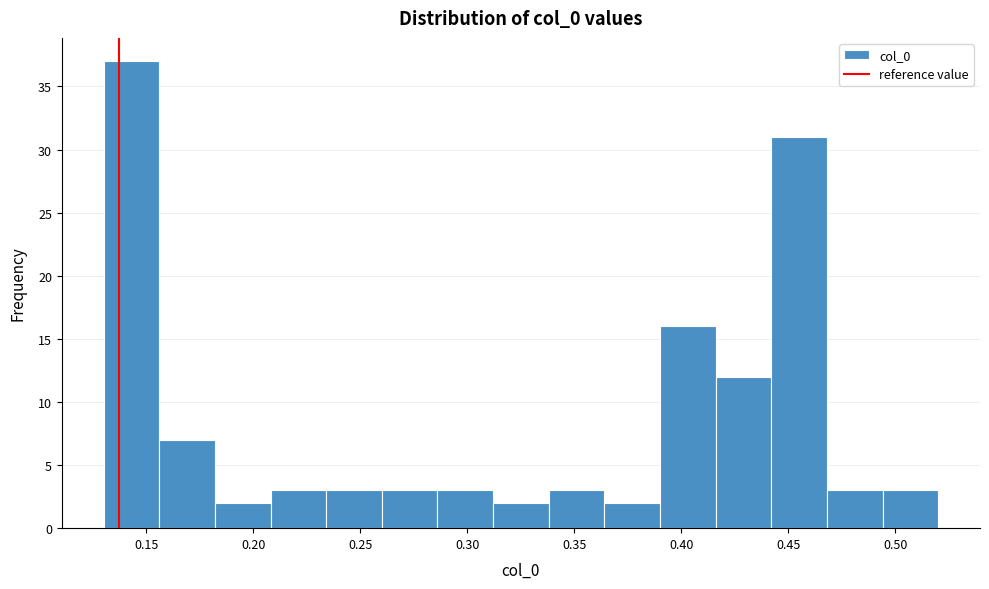

Which range on the x-axis has the tallest bar?

0.130 to 0.156